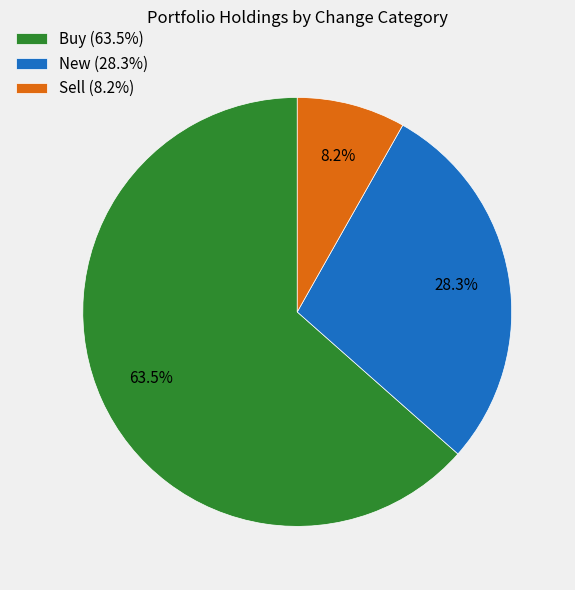

Is the sum of Buy (63.5%) and New (28.3%) greater than half?

Yes